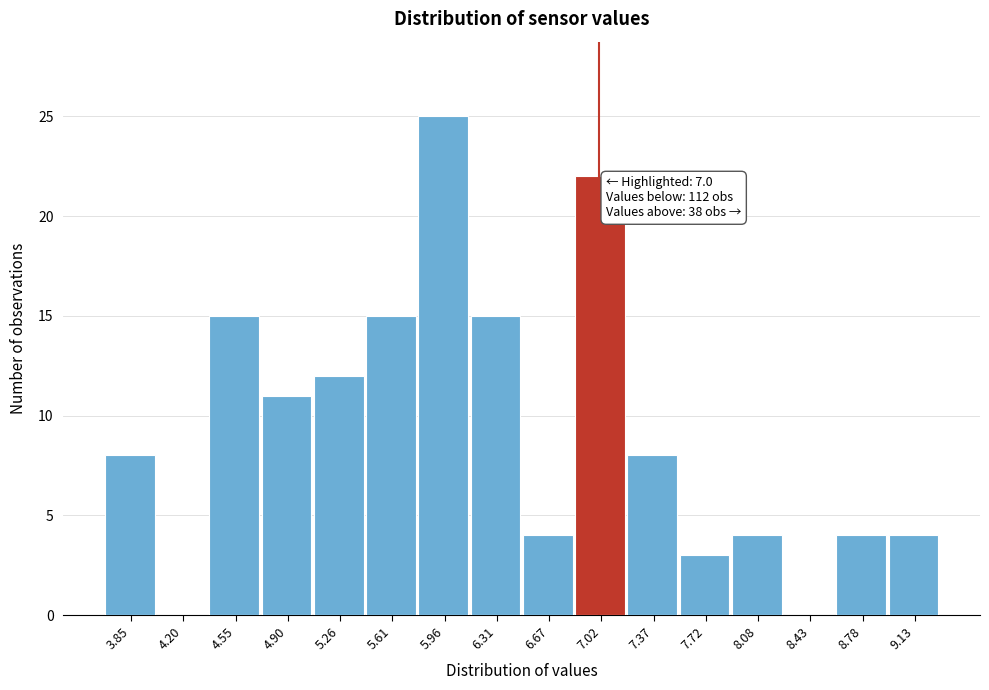

Over which range of the x-axis is the bar tallest?

5.80 to 6.15